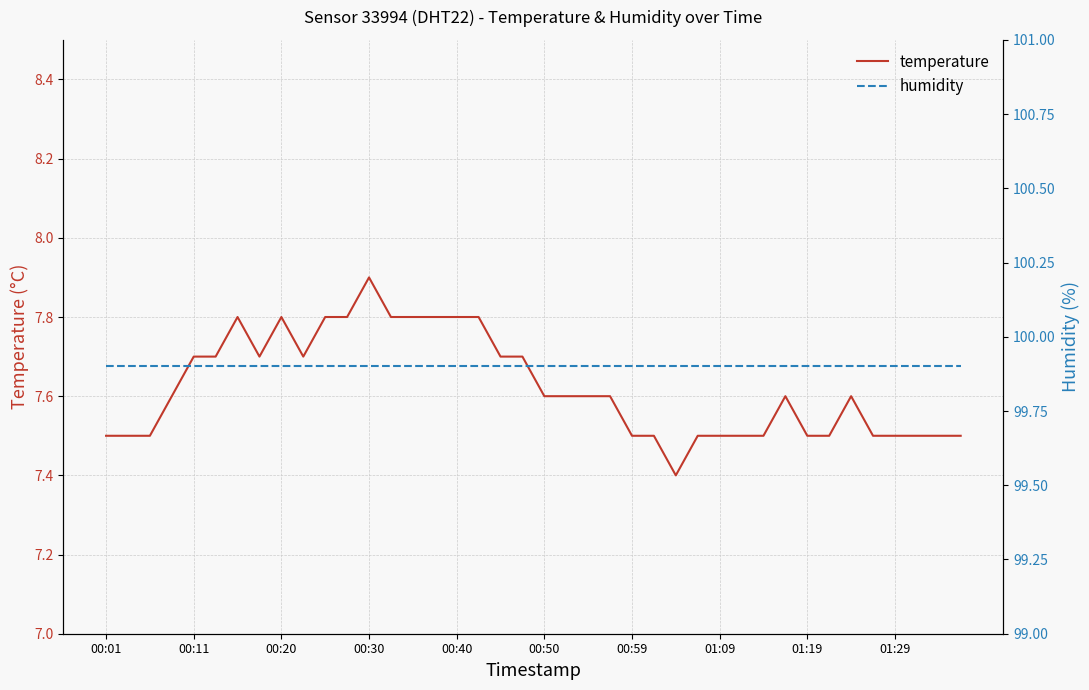

Reading right to left, transcribe all the data shown in this chart.

temperature: 7.5	7.5	7.5	7.5	7.5	7.6	7.5	7.5	7.6	7.5	7.5	7.5	7.5	7.4	7.5	7.5	7.6	7.6	7.6	7.6	7.7	7.7	7.8	7.8	7.8	7.8	7.8	7.9	7.8	7.8	7.7	7.8	7.7	7.8	7.7	7.7	7.6	7.5	7.5	7.5
humidity: 99.9	99.9	99.9	99.9	99.9	99.9	99.9	99.9	99.9	99.9	99.9	99.9	99.9	99.9	99.9	99.9	99.9	99.9	99.9	99.9	99.9	99.9	99.9	99.9	99.9	99.9	99.9	99.9	99.9	99.9	99.9	99.9	99.9	99.9	99.9	99.9	99.9	99.9	99.9	99.9